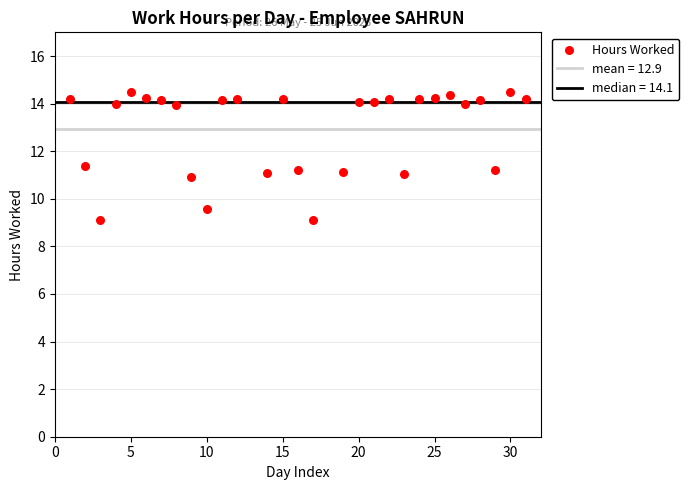

What is the range of X values (max minus min)?

30.0